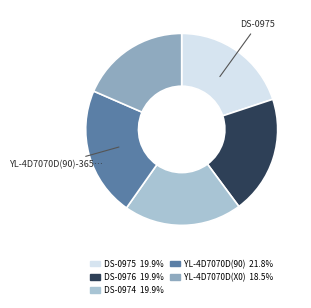

Does any single category account for the majority?

No